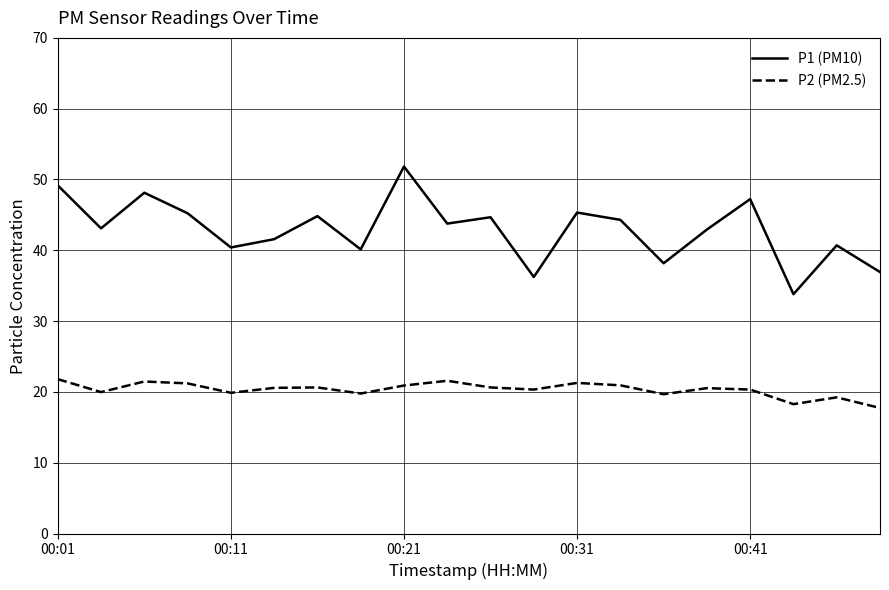

What is the lowest value of the P2 (PM2.5) series?

17.7